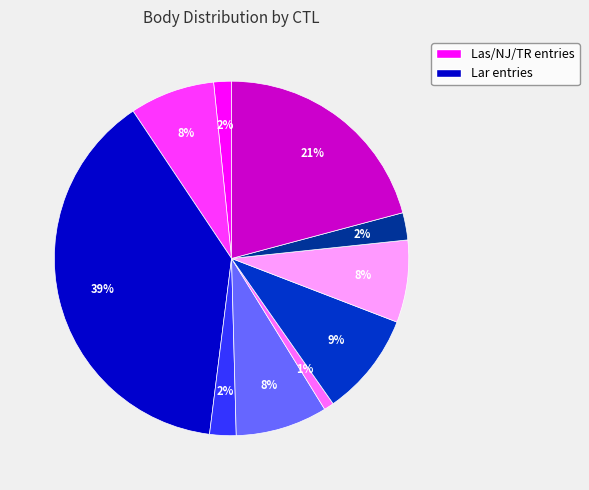

To the nearest percent, what is the average slice percentage?

10%